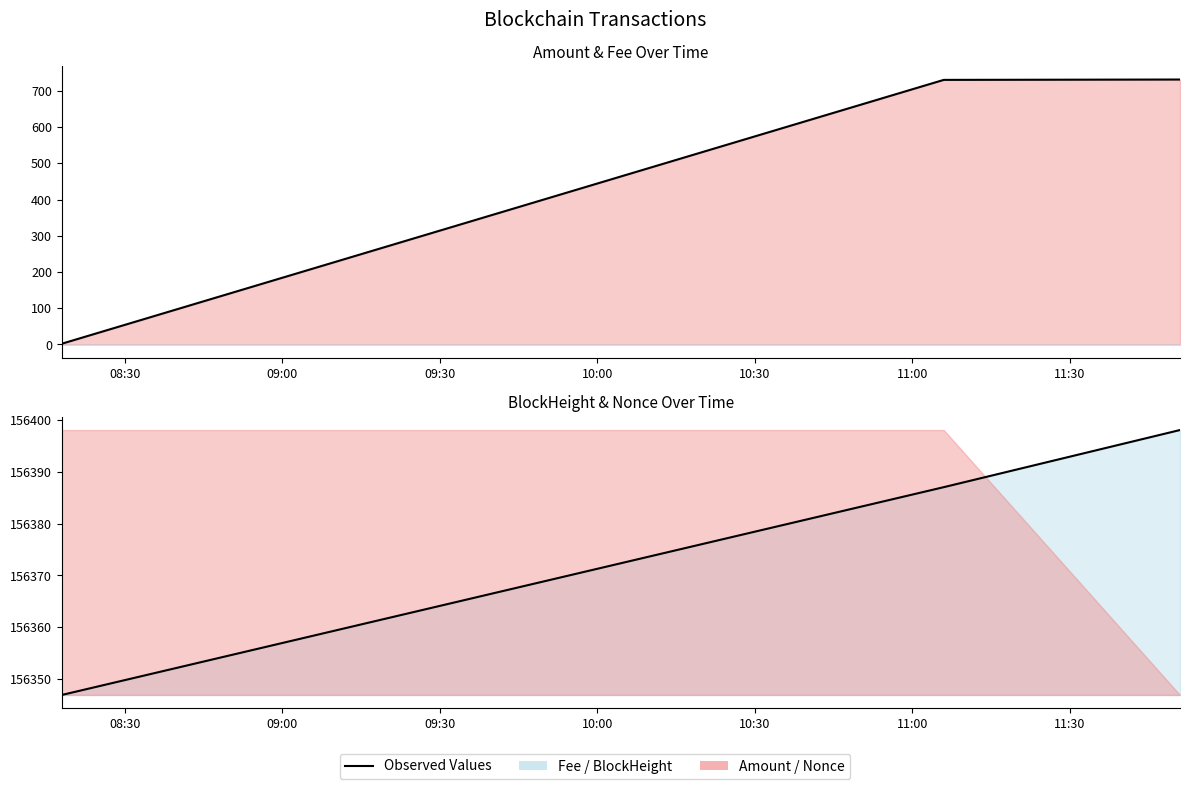

What is the ratio of the value at 09:00 to the value at 08:30?

1.0